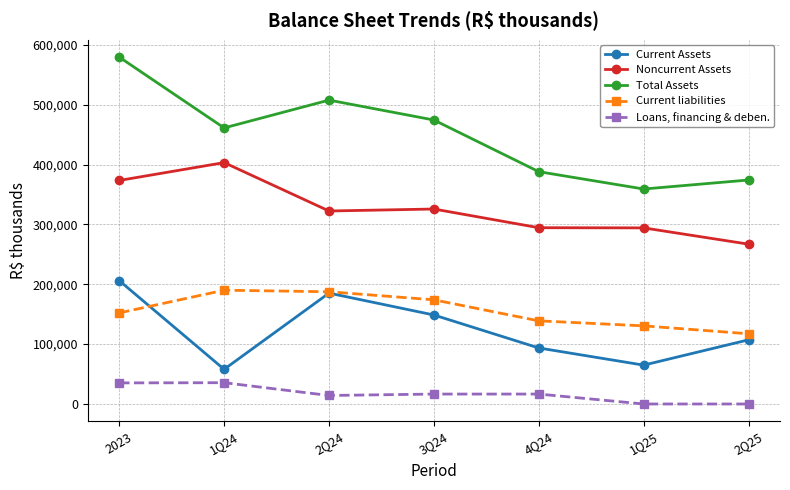

True or false: Total Assets and Loans, financing & deben. cross at least once.

False